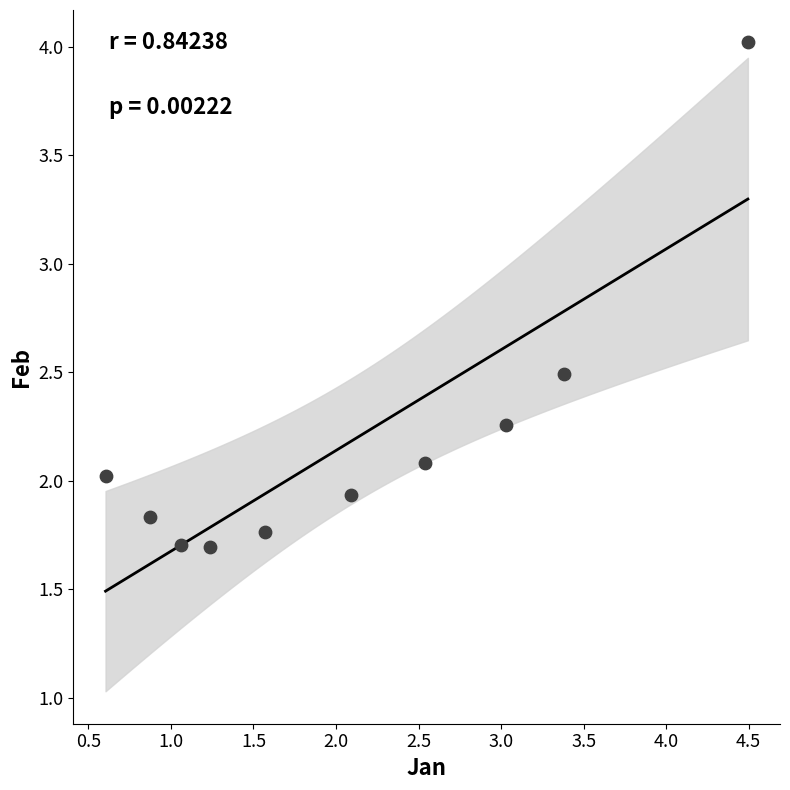

What is the range of X values (max minus min)?

3.9